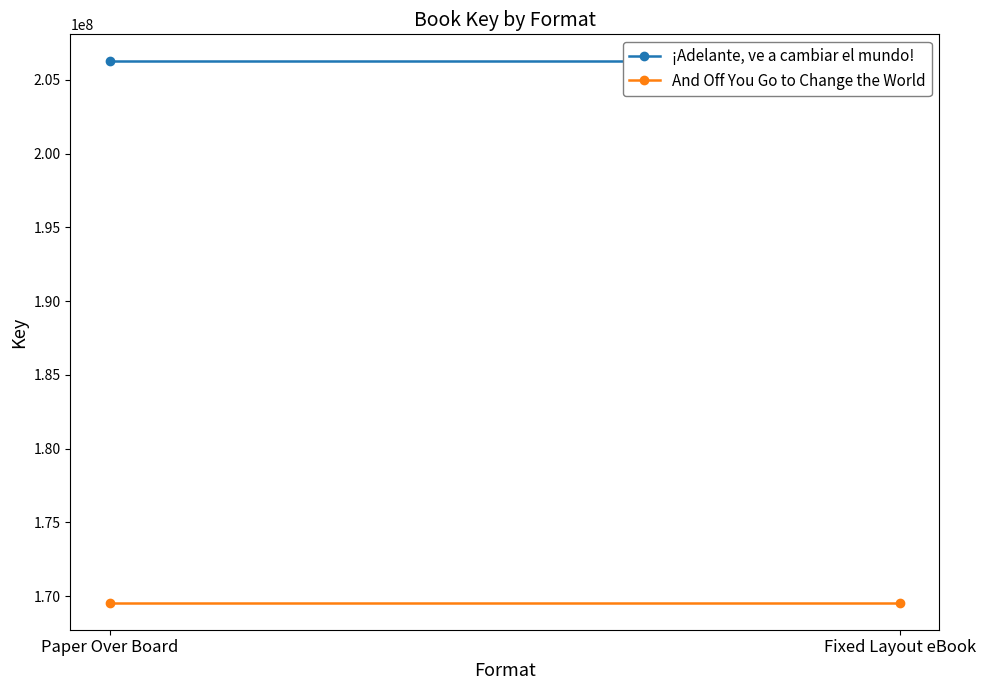

List the series in order of their peak value, lowest first.

And Off You Go to Change the World, ¡Adelante, ve a cambiar el mundo!